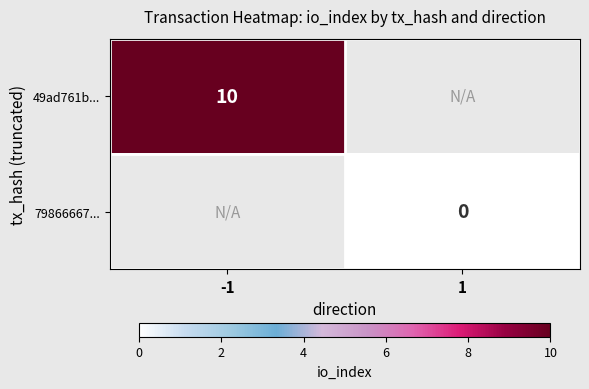

The 49ad761b... series shows 10 at -1. True or false?

True